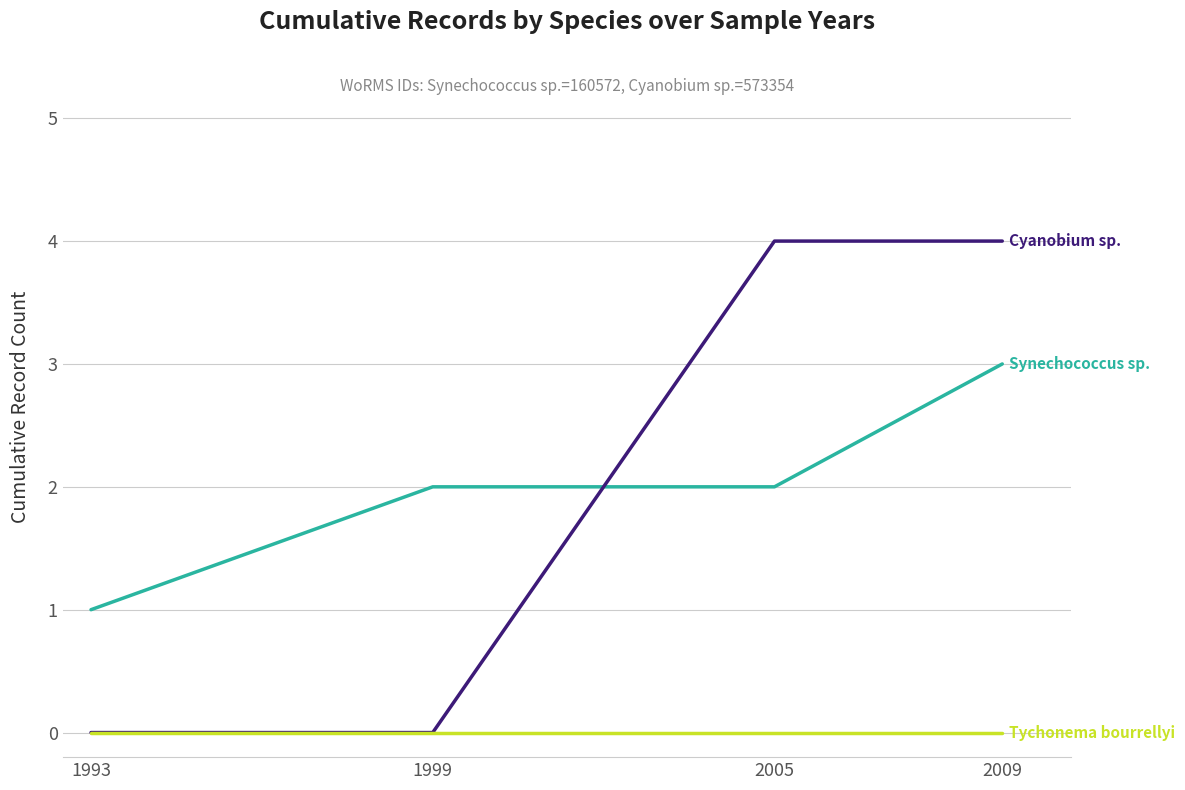

At which category is the sum across all series the highest?

2009